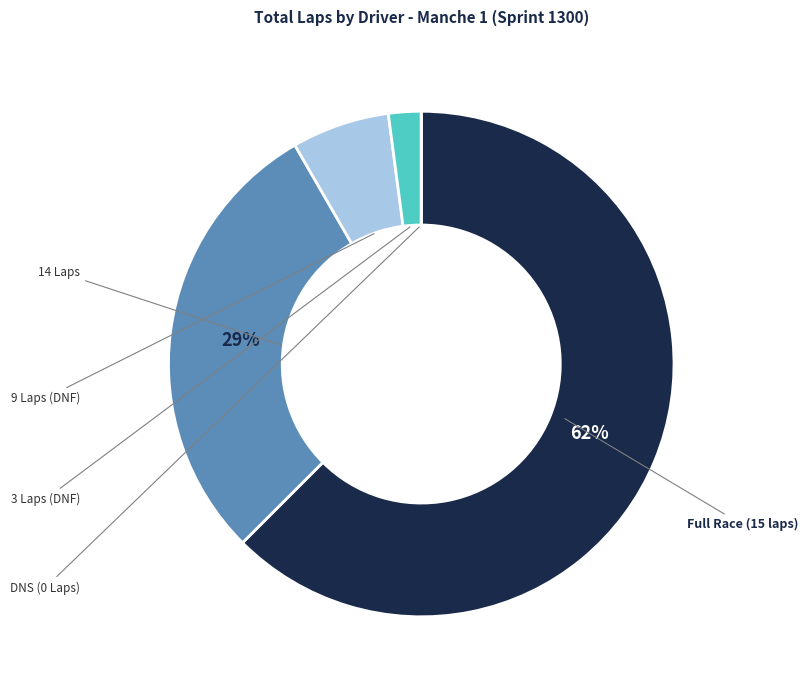

Is there a majority slice in this chart?

Yes